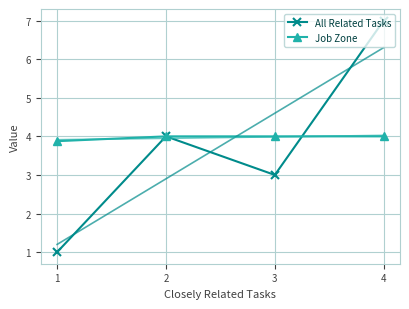

What is the value of the Job Zone point at the 2nd from the left?

4.0